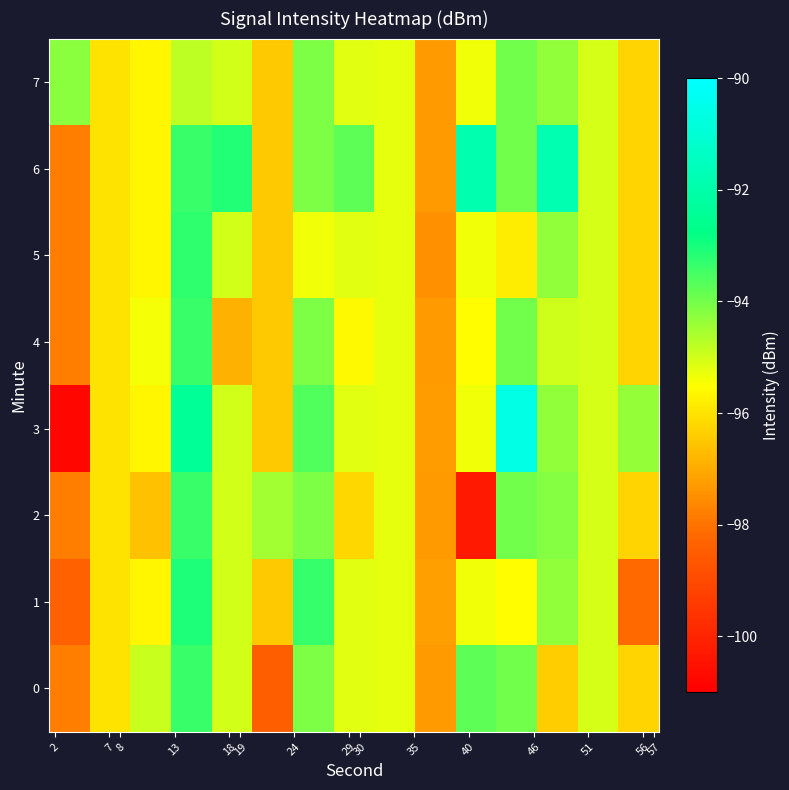

At how many categories does at least one series exceed -99?

15